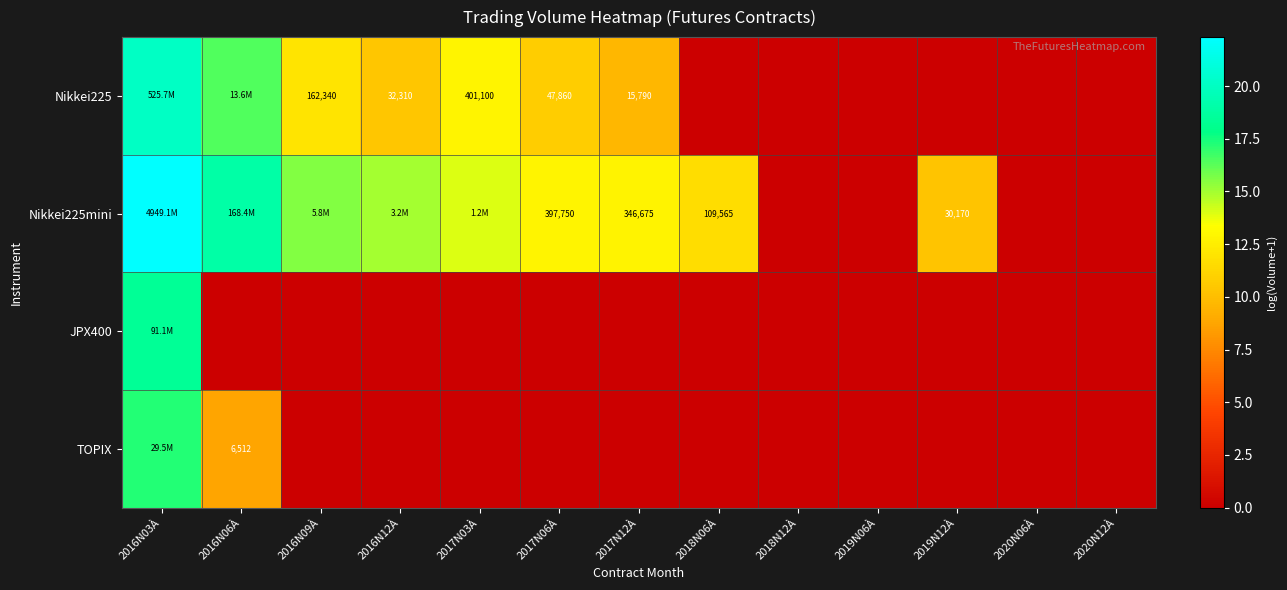

Between 2018N06À and 2018N12À, which series saw the biggest shift?

Nikkei225mini